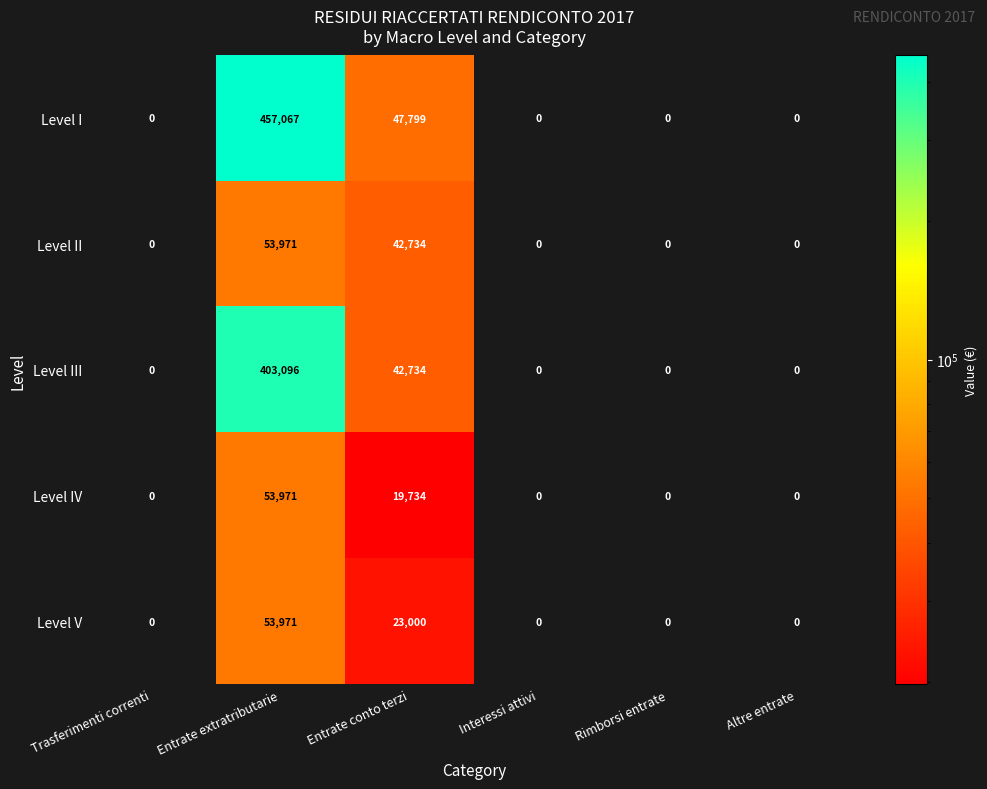

The Level V series shows 0 at Altre entrate. True or false?

True